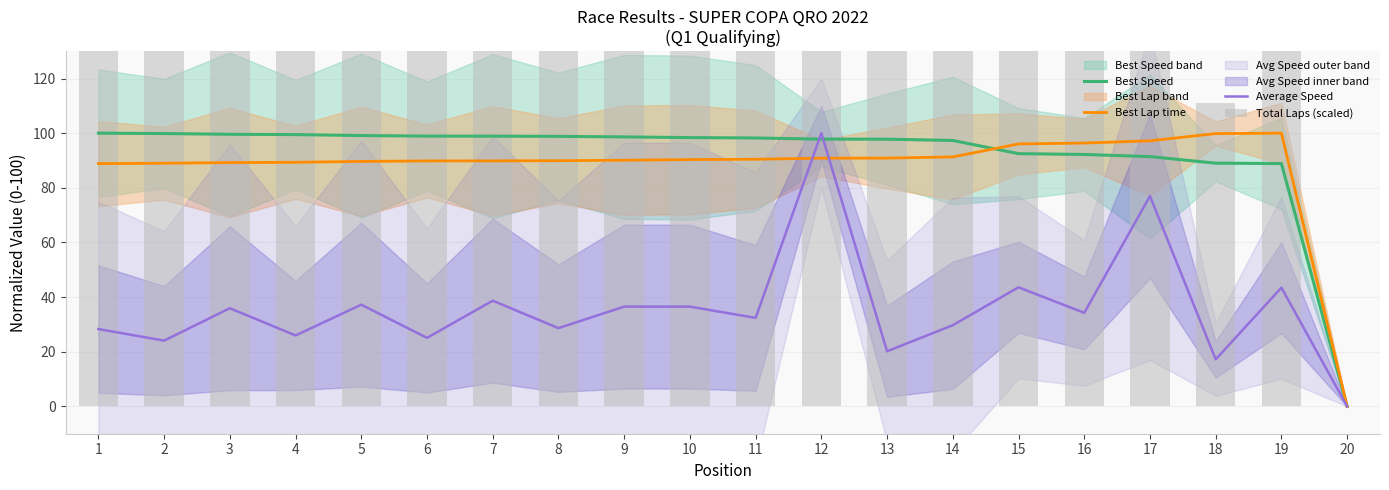

What is the difference between the Average Speed values at 13 and 7?

18.5